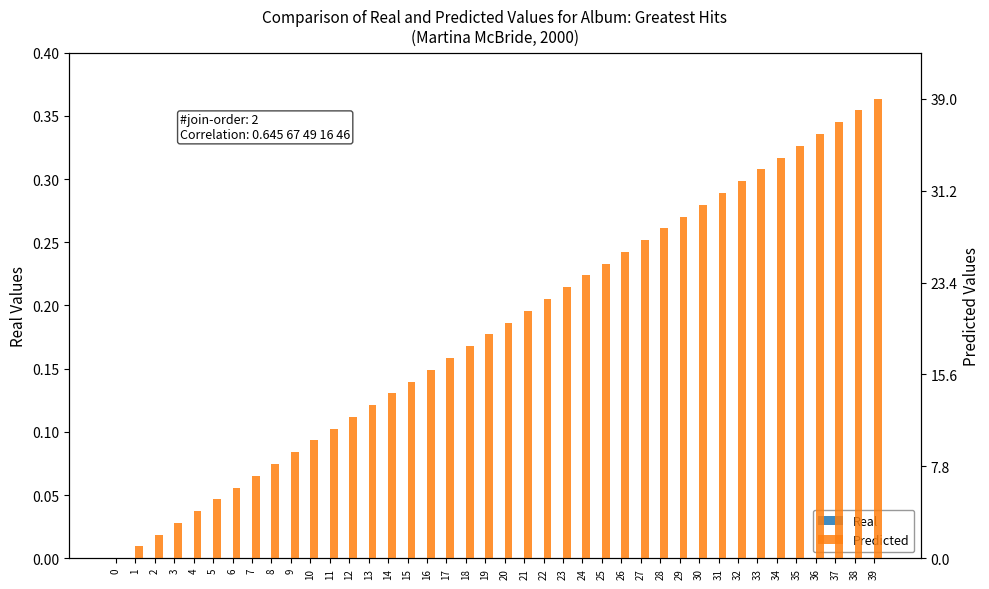

What is the sum of all Predicted values?

780